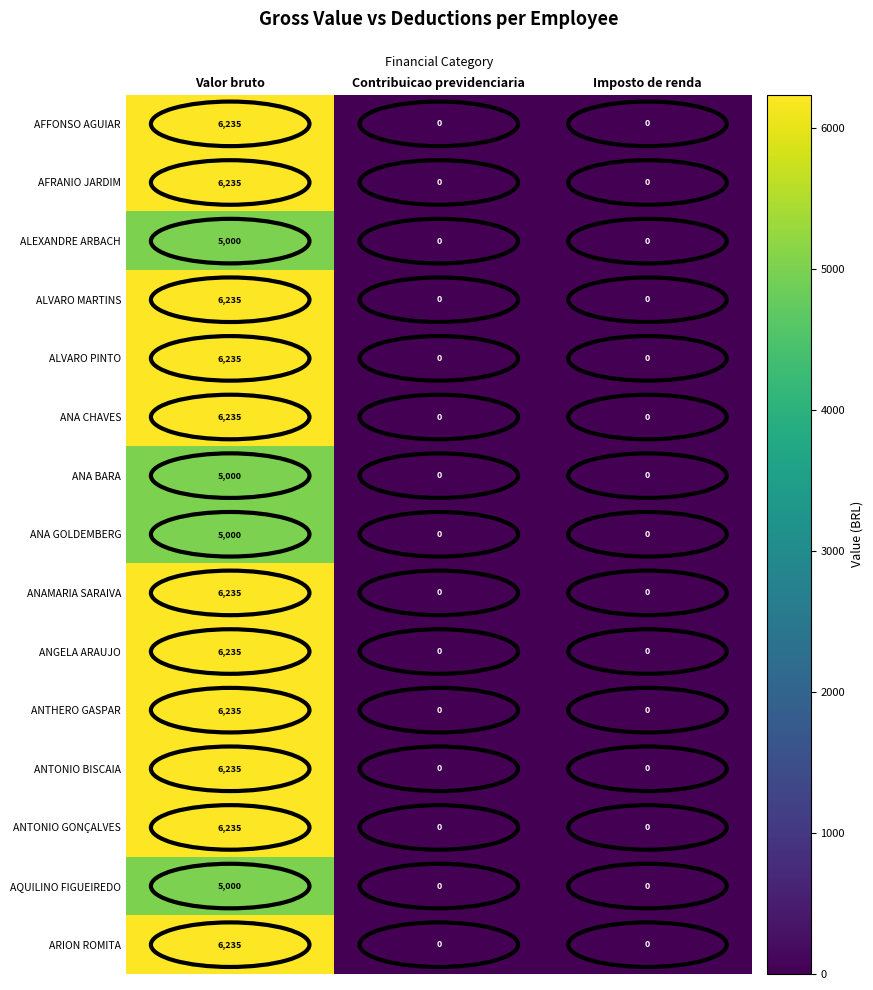

Is the value of ANAMARIA SARAIVA at Imposto de renda greater than the value of ANA CHAVES at Valor bruto?

No